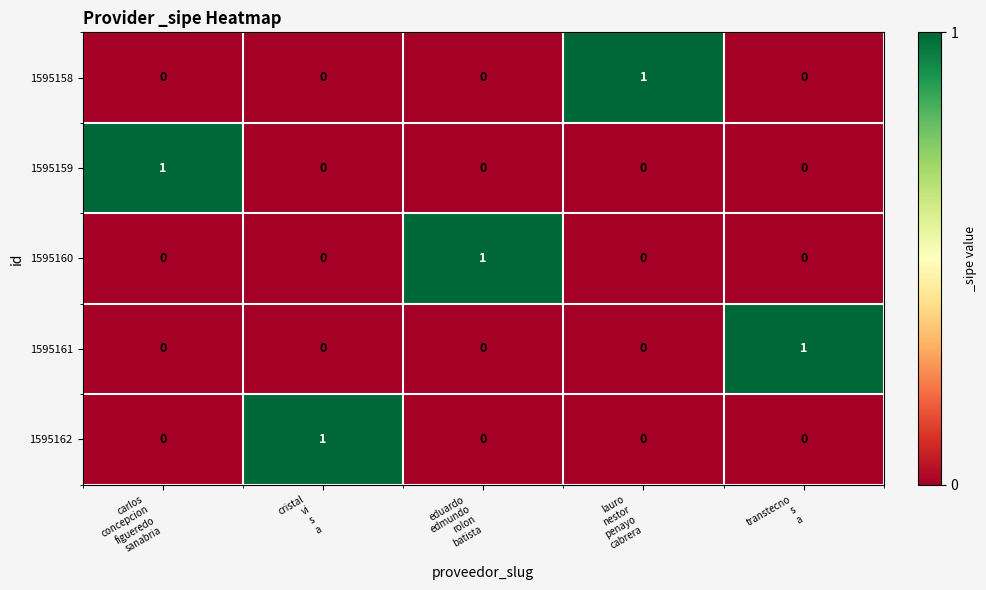

Reading left to right, transcribe all the data shown in this chart.

1595158: 0	0	0	1	0
1595159: 1	0	0	0	0
1595160: 0	0	1	0	0
1595161: 0	0	0	0	1
1595162: 0	1	0	0	0